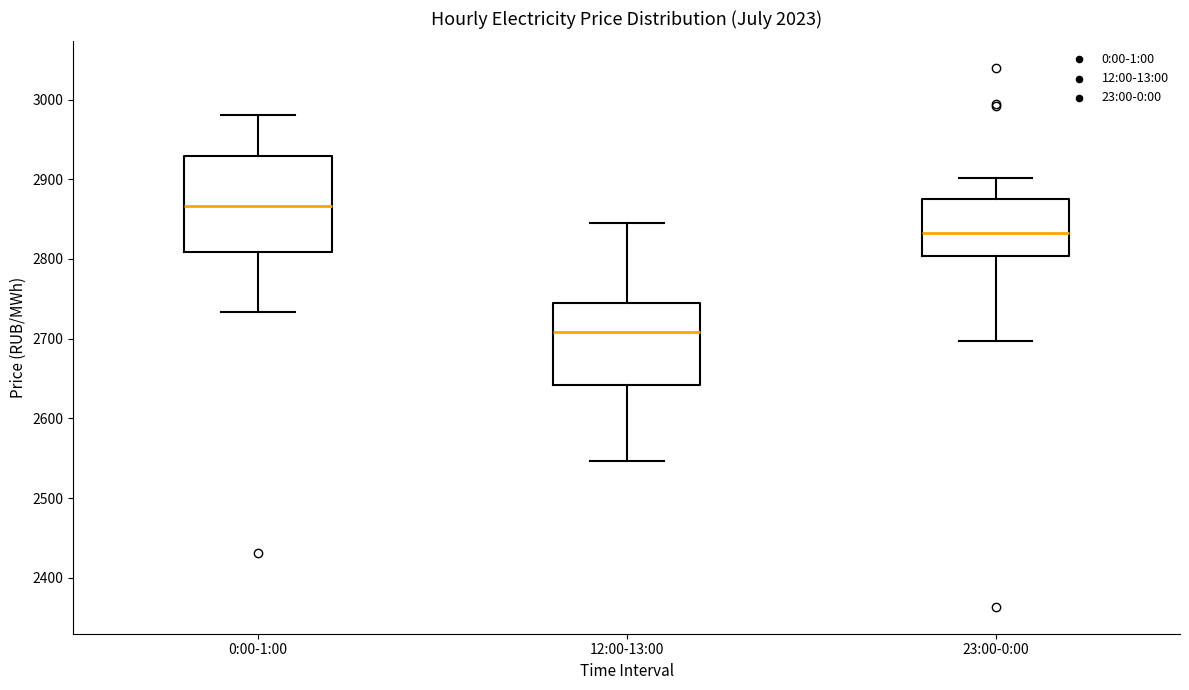

Reading left to right, transcribe this box plot: for each box, give where its median line is, the range the box spans, and where its two whiskers end, as read against the y-axis. The values are not printed on the chart, so give them approximately, as read against the axis.

0:00-1:00: median 2870, box 2810 to 2930, whiskers 2730 to 2980
12:00-13:00: median 2710, box 2640 to 2750, whiskers 2550 to 2840
23:00-0:00: median 2830, box 2800 to 2880, whiskers 2700 to 2900